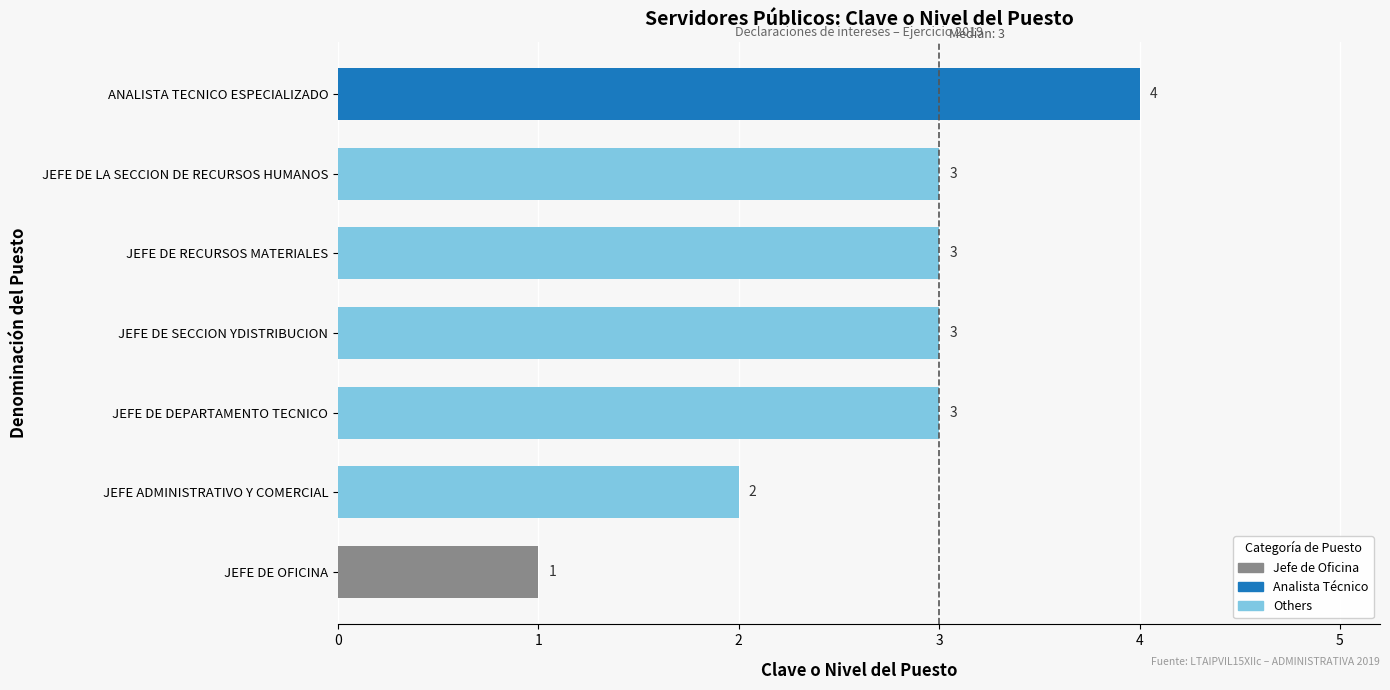

Which has a higher value, JEFE ADMINISTRATIVO Y COMERCIAL or ANALISTA TECNICO ESPECIALIZADO?

ANALISTA TECNICO ESPECIALIZADO